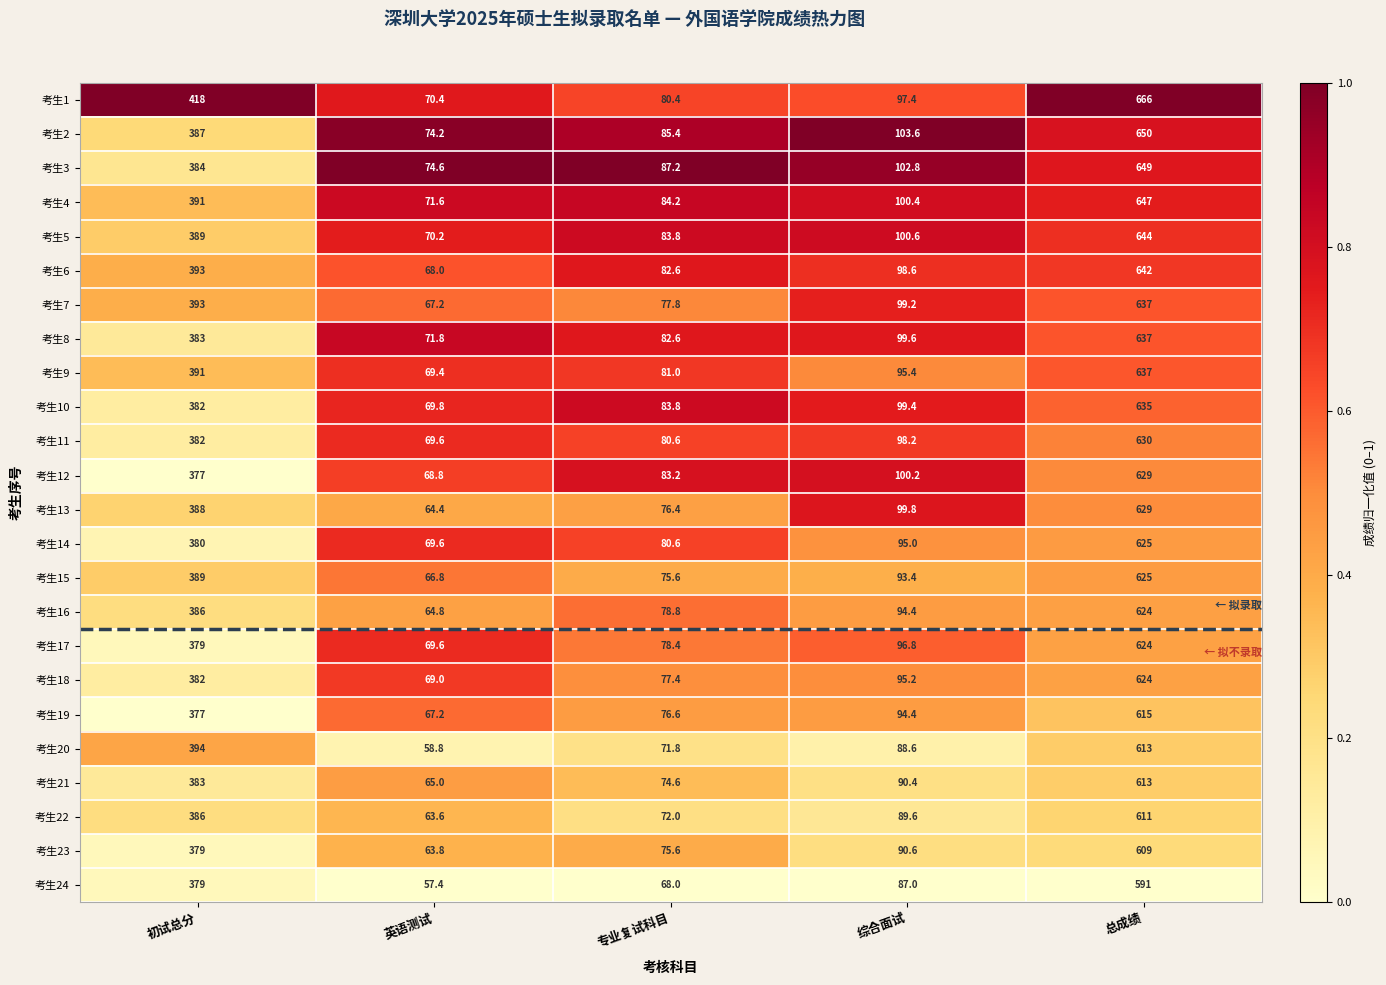

What is the total value across all series at 英语测试?

1625.6